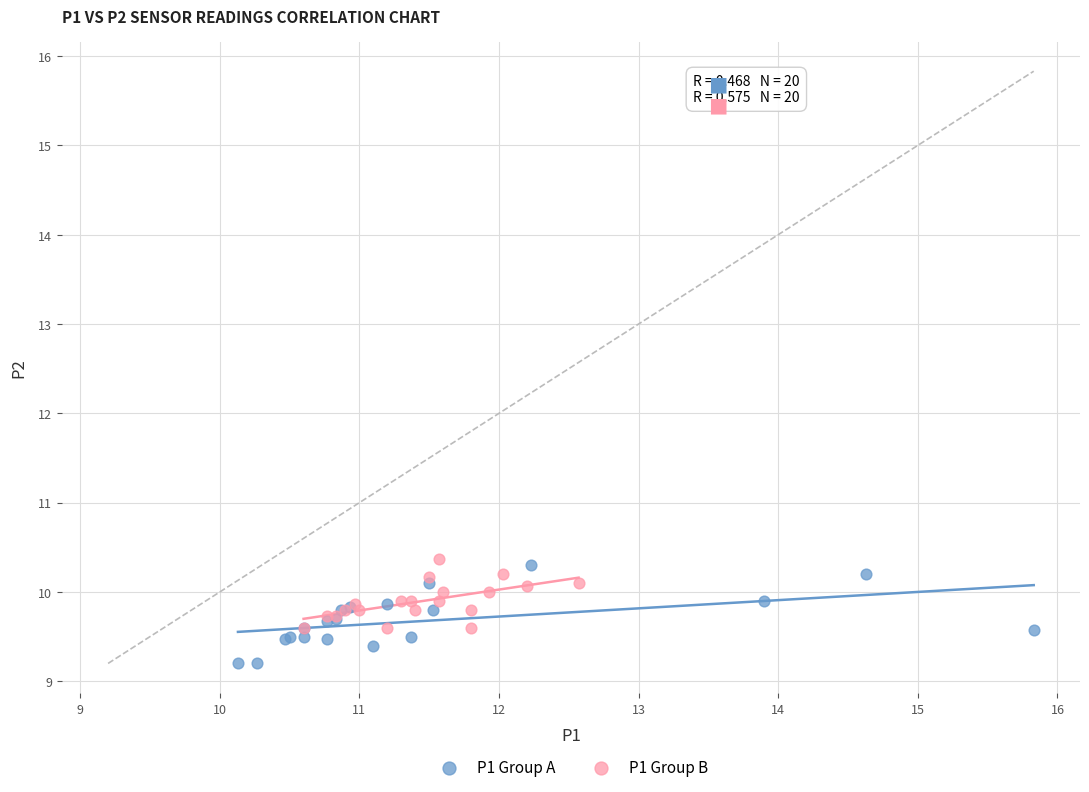

Which series reaches the maximum Y coordinate?

P1 Group B